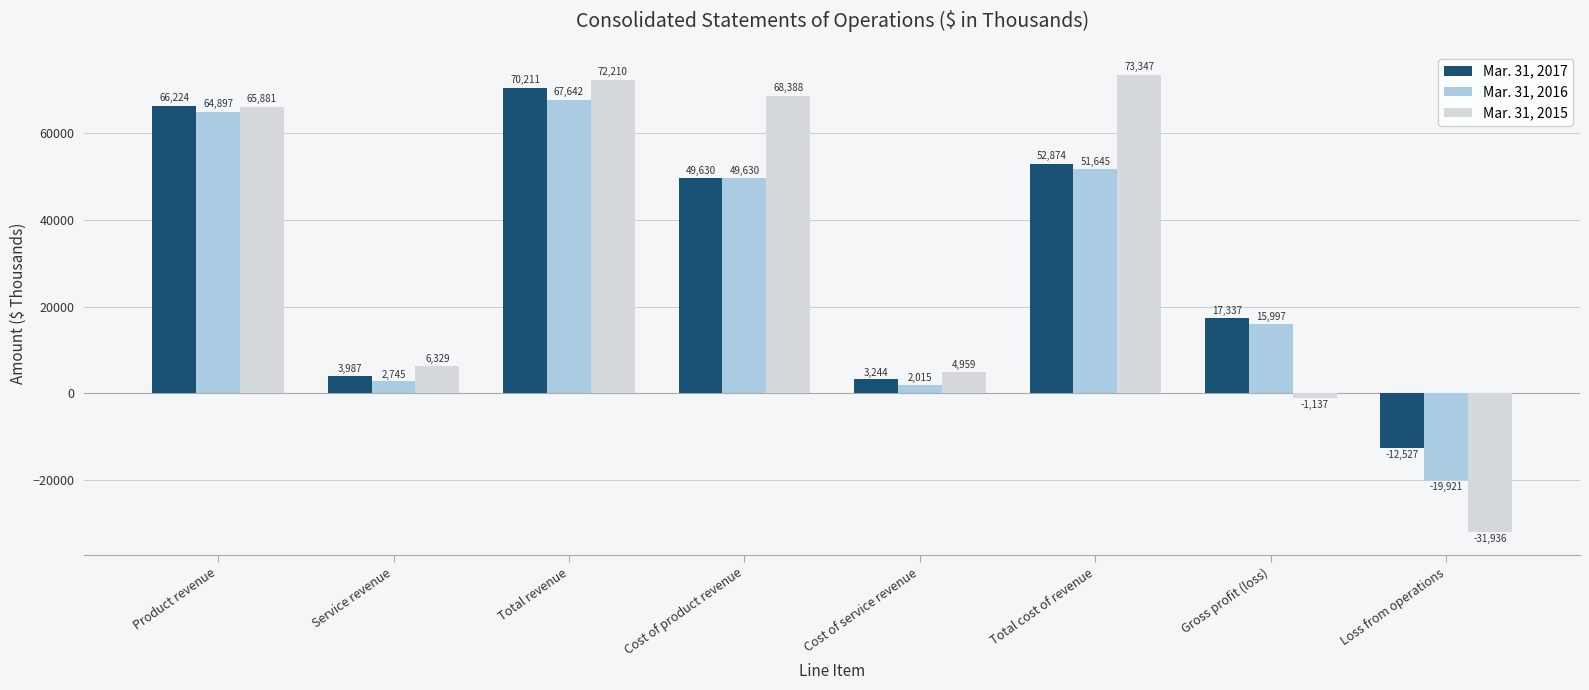

How many bars are there in total?

24